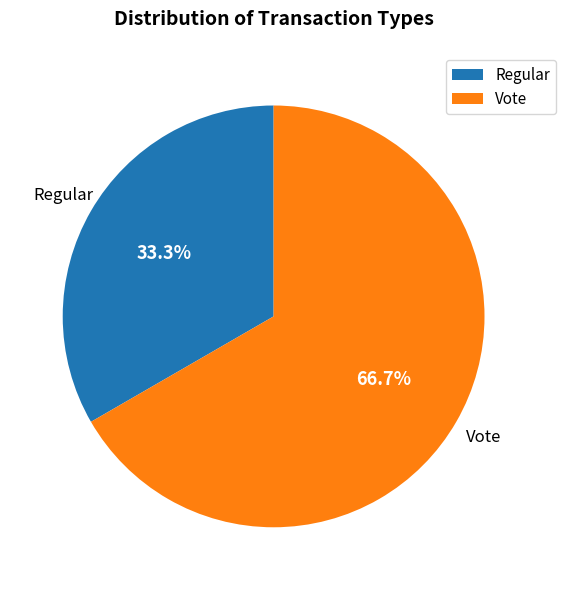

How many segments does this pie chart have?

2